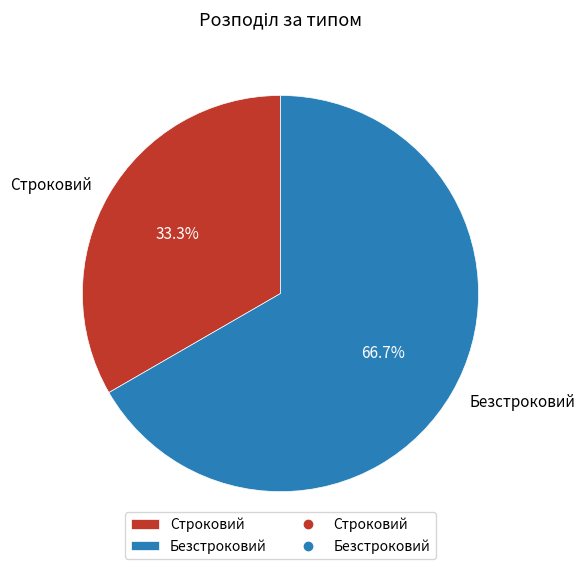

Is the sum of Безстроковий and Строковий greater than half?

Yes